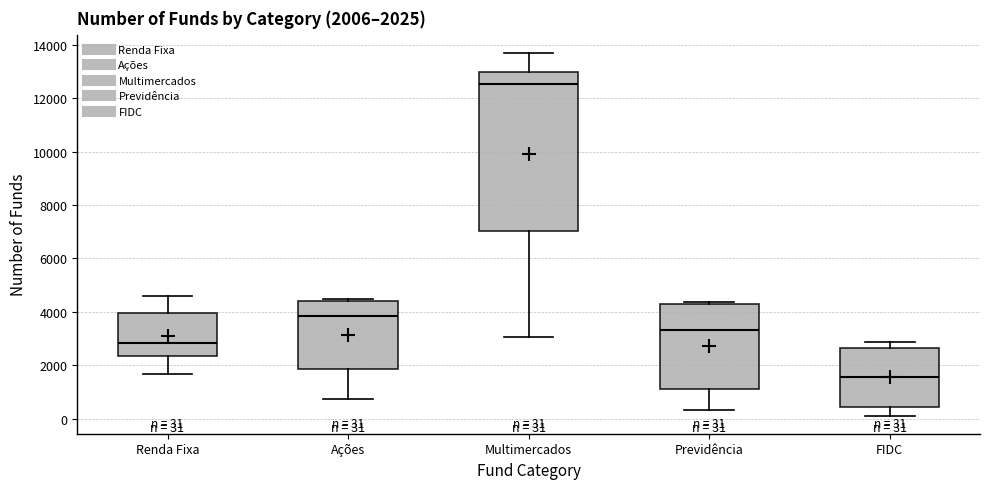

Which box is the tallest, from its lower edge to its upper edge?

Multimercados